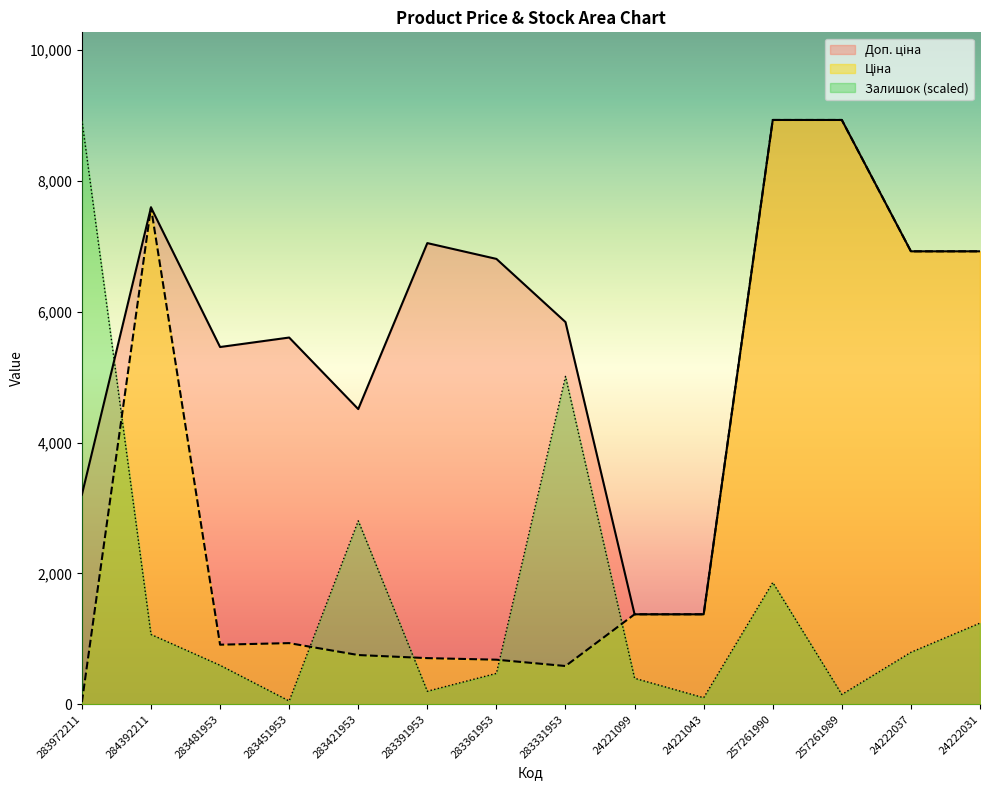

Between which two adjacent categories do Доп. ціна and Ціна first intersect?

283331953 and 24221099